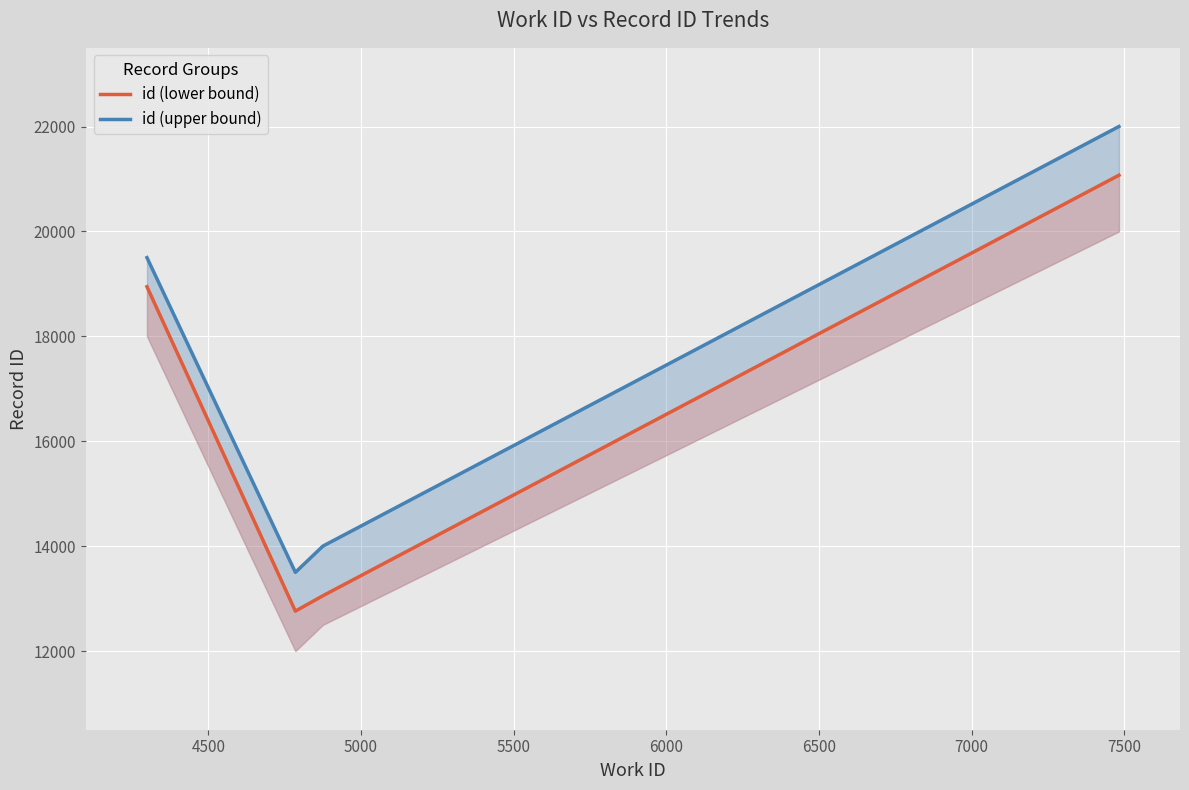

True or false: id (lower bound) has more than 0 points higher than both neighbors.

False